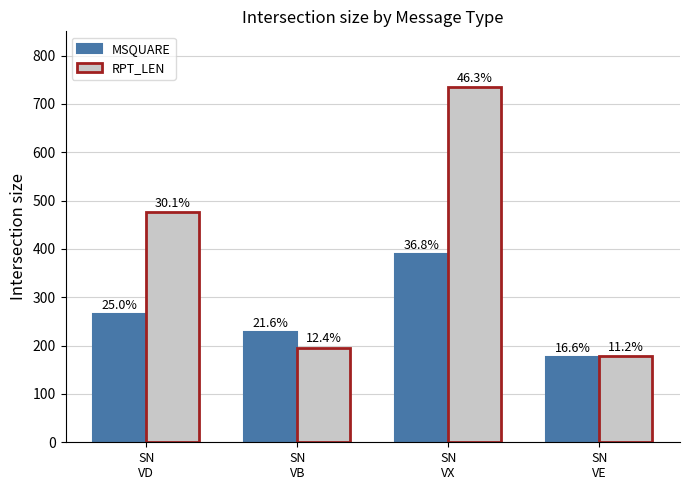

Read the MSQUARE value at SN
VE, to the nearest 50.

200